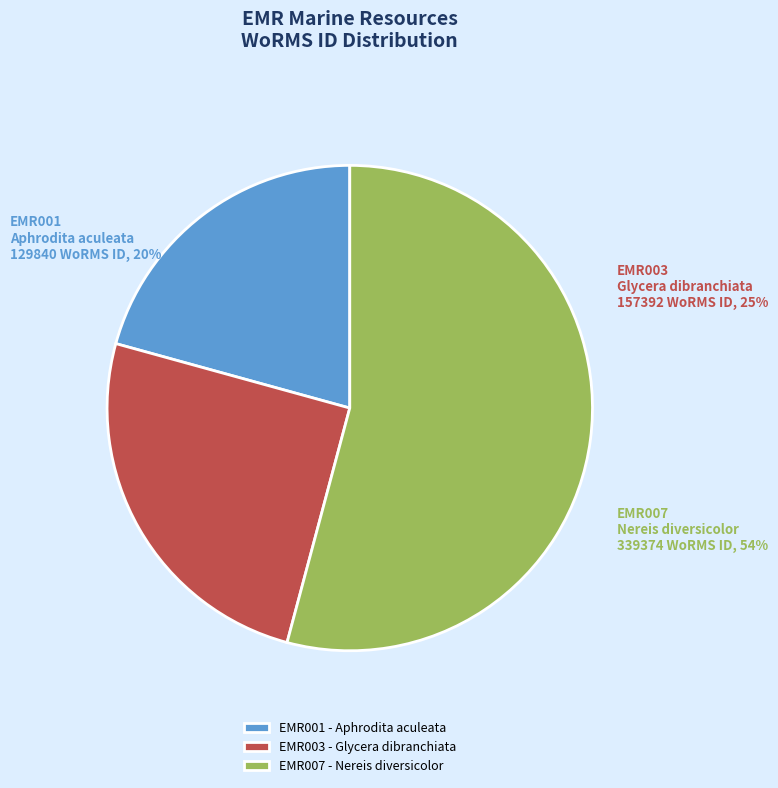

To the nearest percent, what percentage of the pie is EMR007
Nereis diversicolor?

54%